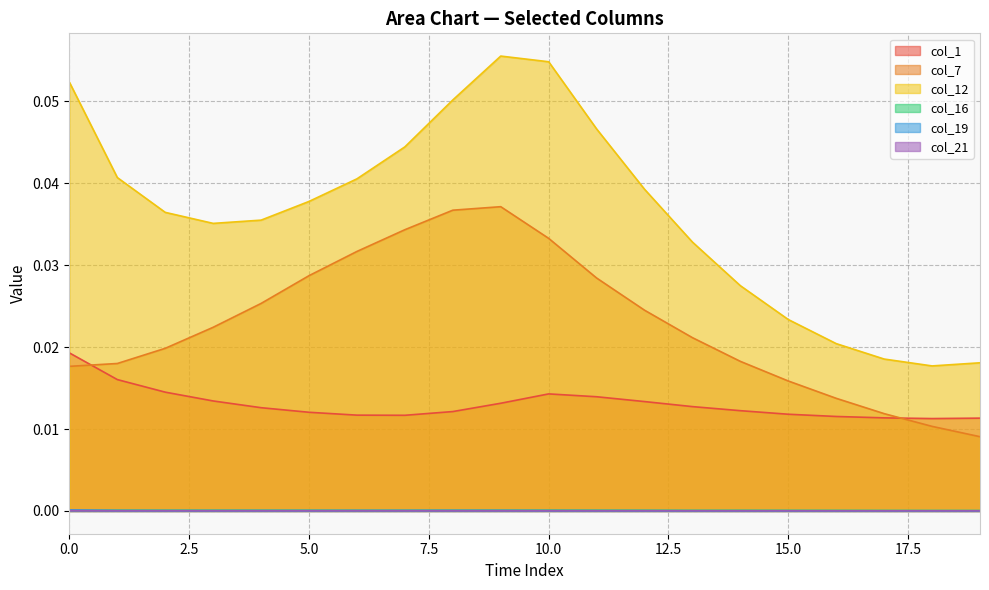

What is the sum of the col_12 values at 7 and 6?

0.1